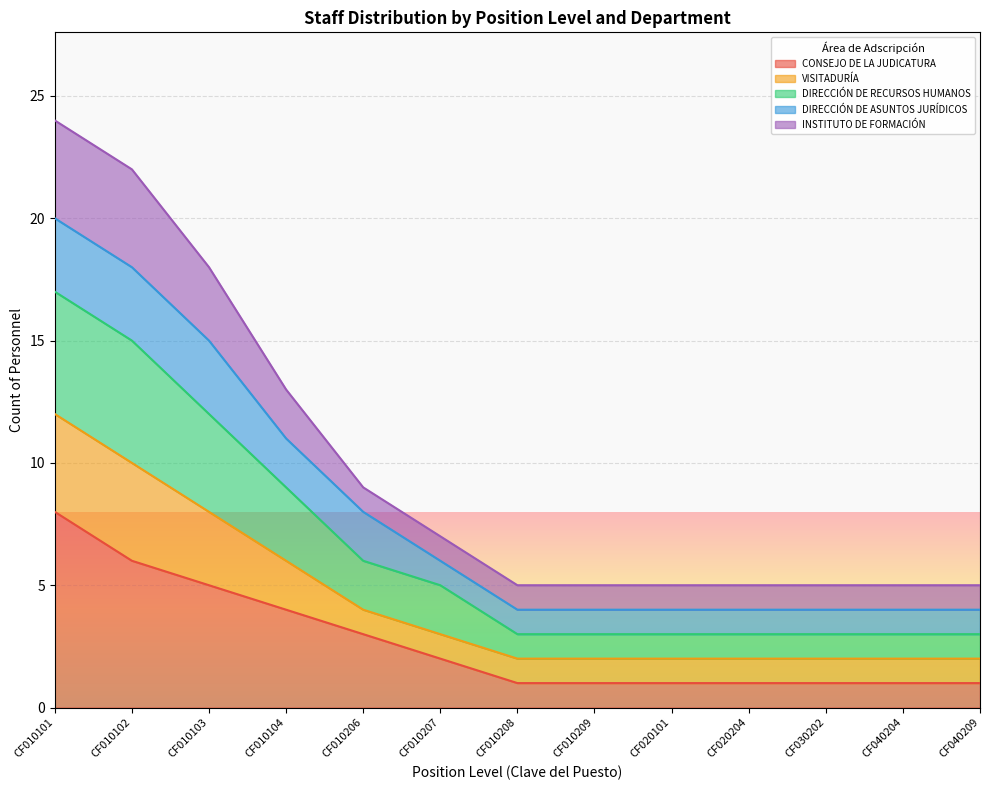

Between CF010207 and CF010101, which is larger?

CF010101